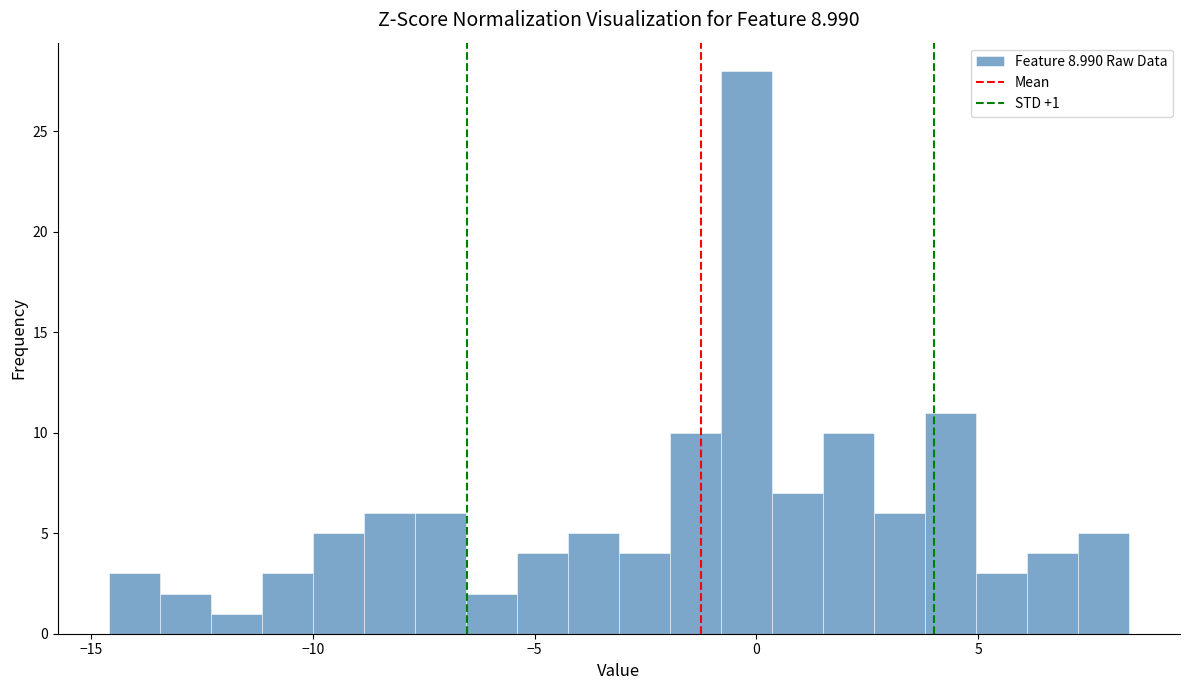

Around what value on the x-axis is the tallest bar? Give the approximate position of its centre, as read against the axis.

0.0